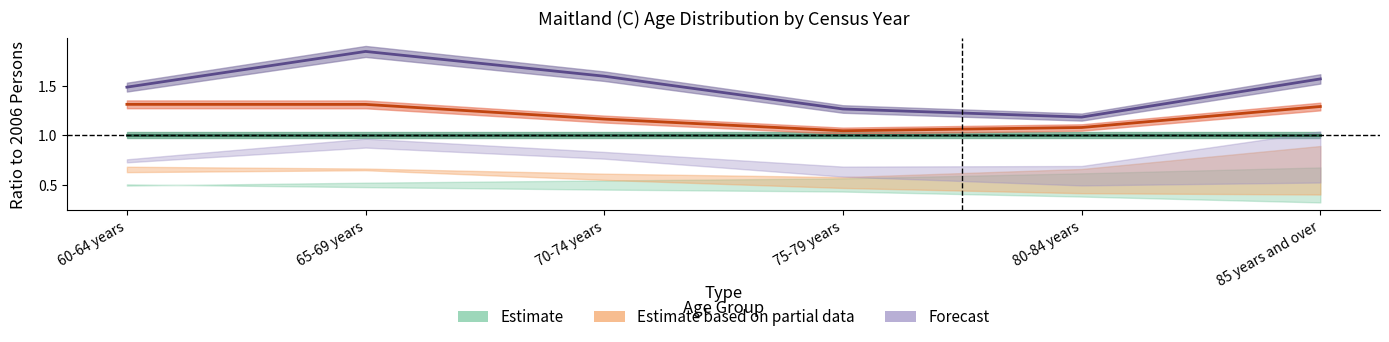

Reading left to right, extract all data points from this chart.

Estimate (2006 Census): 60-64 years=1.0	65-69 years=1.0	70-74 years=1.0	75-79 years=1.0	80-84 years=1.0	85 years and over=1.0
Estimate based on partial data (2011 Census): 60-64 years=1.3	65-69 years=1.3	70-74 years=1.2	75-79 years=1.0	80-84 years=1.1	85 years and over=1.3
Forecast (2016 Census): 60-64 years=1.5	65-69 years=1.8	70-74 years=1.6	75-79 years=1.3	80-84 years=1.2	85 years and over=1.6